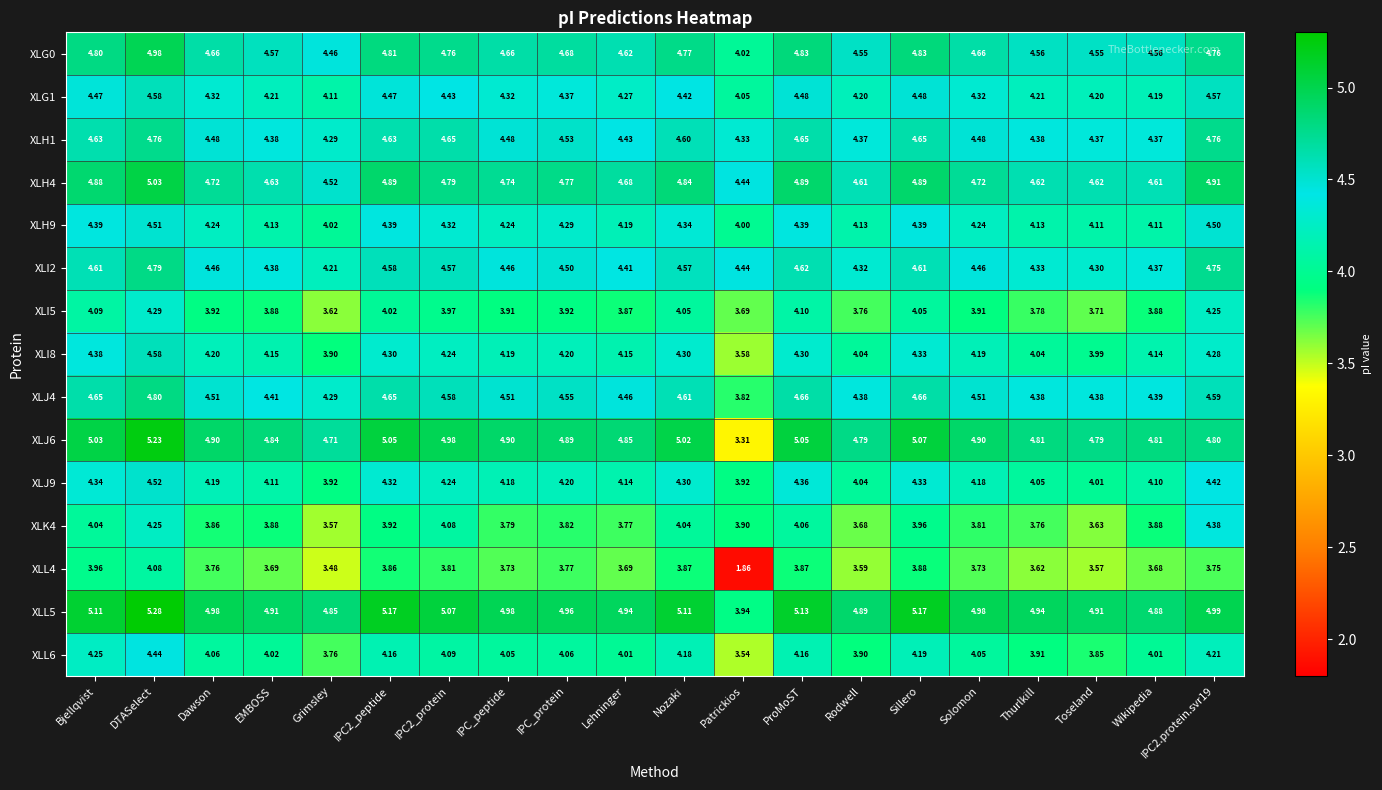

Which category has the highest value across all series?

DTASelect